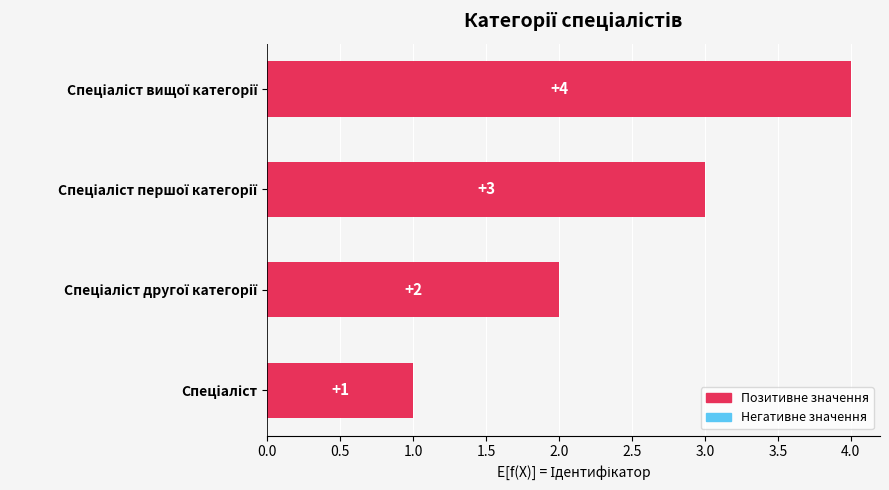

Count the values in the range 2 to 4.

3